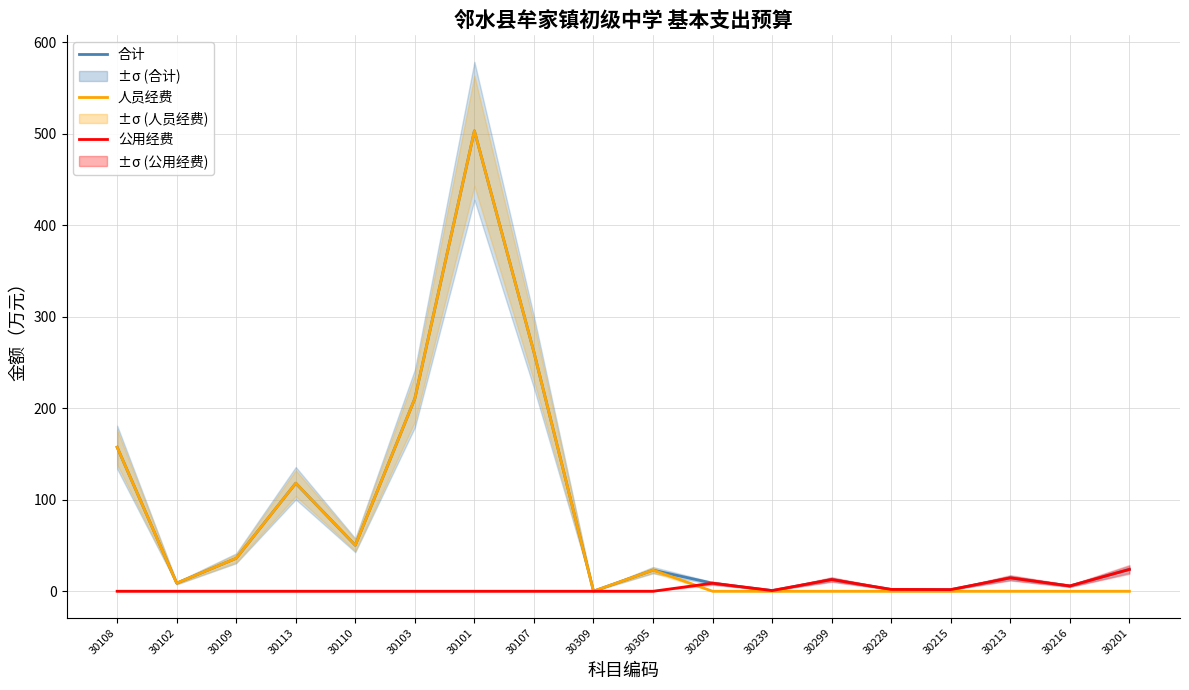

The 合计 series shows 14.6 at 30213. True or false?

True